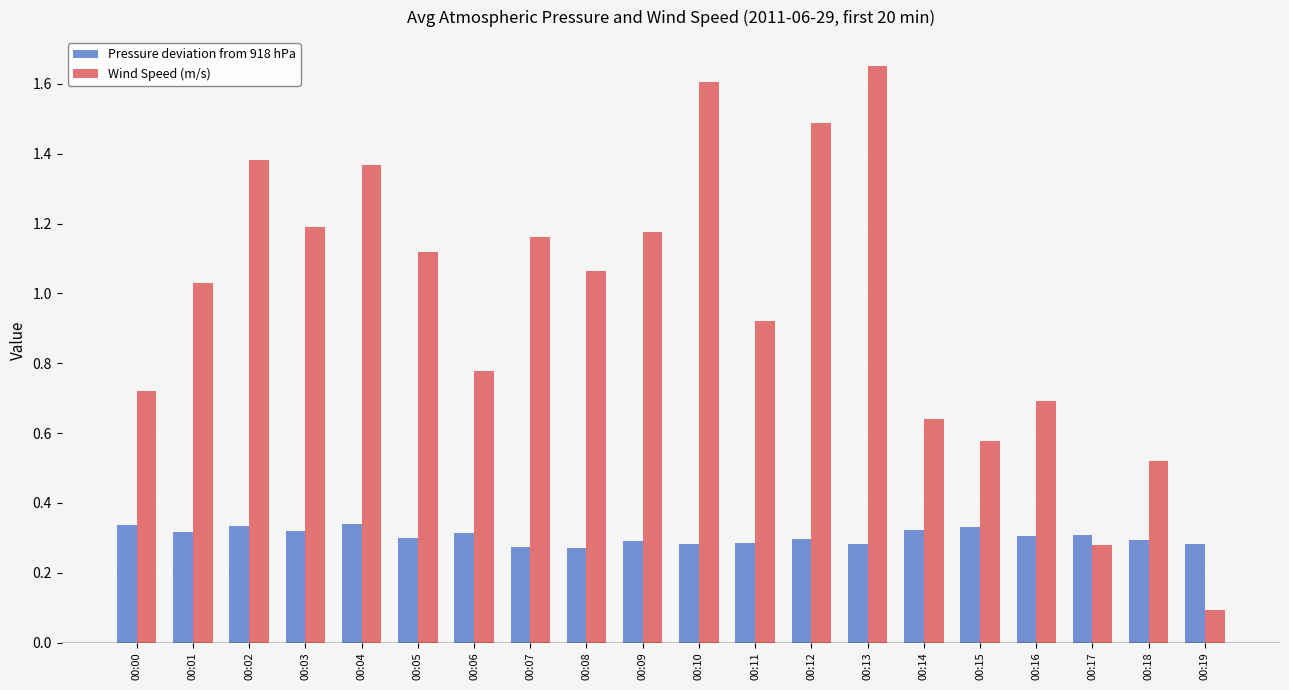

Where does the Wind Speed (m/s) series first go above 1?

00:01